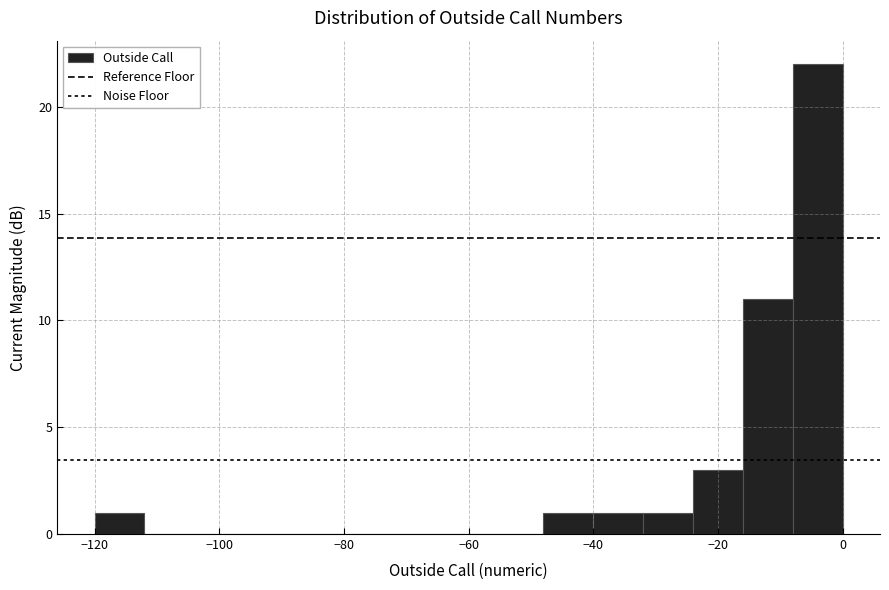

Reading left to right, list every bar in this chart as the range it spans on the x-axis followed by its height. Neither the bar edges nor the heights are printed on the chart, so give them approximately, as read against the axes.

-120 to -112: 1
-112 to -104: 0
-104 to -96: 0
-96 to -88: 0
-88 to -80: 0
-80 to -72: 0
-72 to -64: 0
-64 to -56: 0
-56 to -48: 0
-48 to -40: 1
-40 to -32: 1
-32 to -24: 1
-24 to -16: 3
-16 to -8: 11
-8 to 0: 22